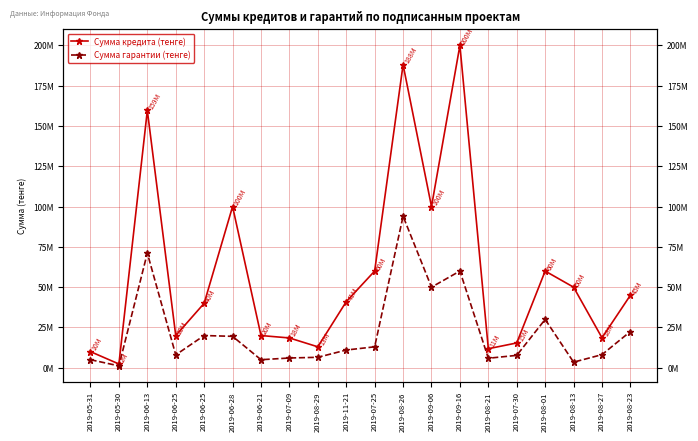

The Сумма гарантии (тенге) series shows 8000000 at 2019-06-25. True or false?

True